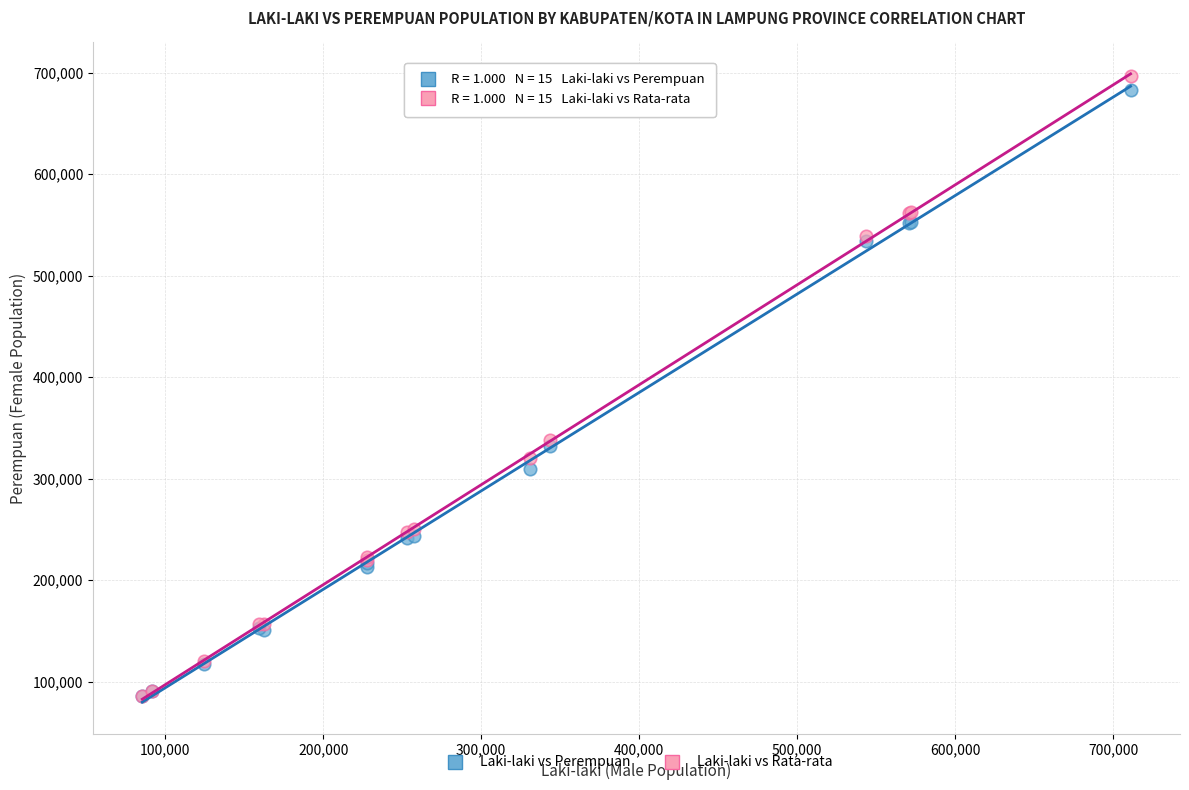

Which series contains the highest Y value?

Laki-laki vs Rata-rata